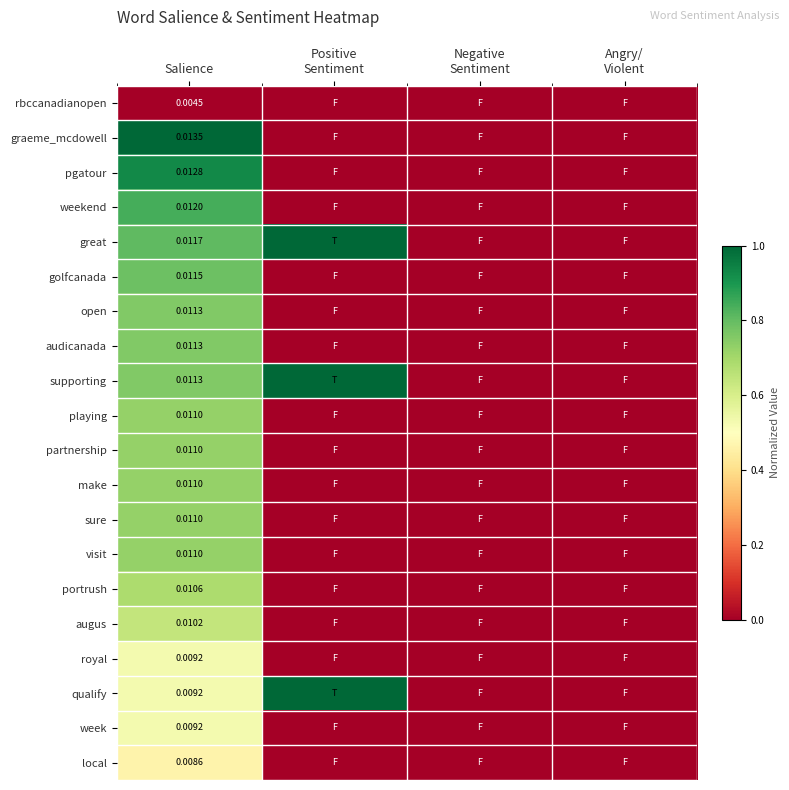

What is the difference between the augus values at Positive Sentiment and Salience?

0.6